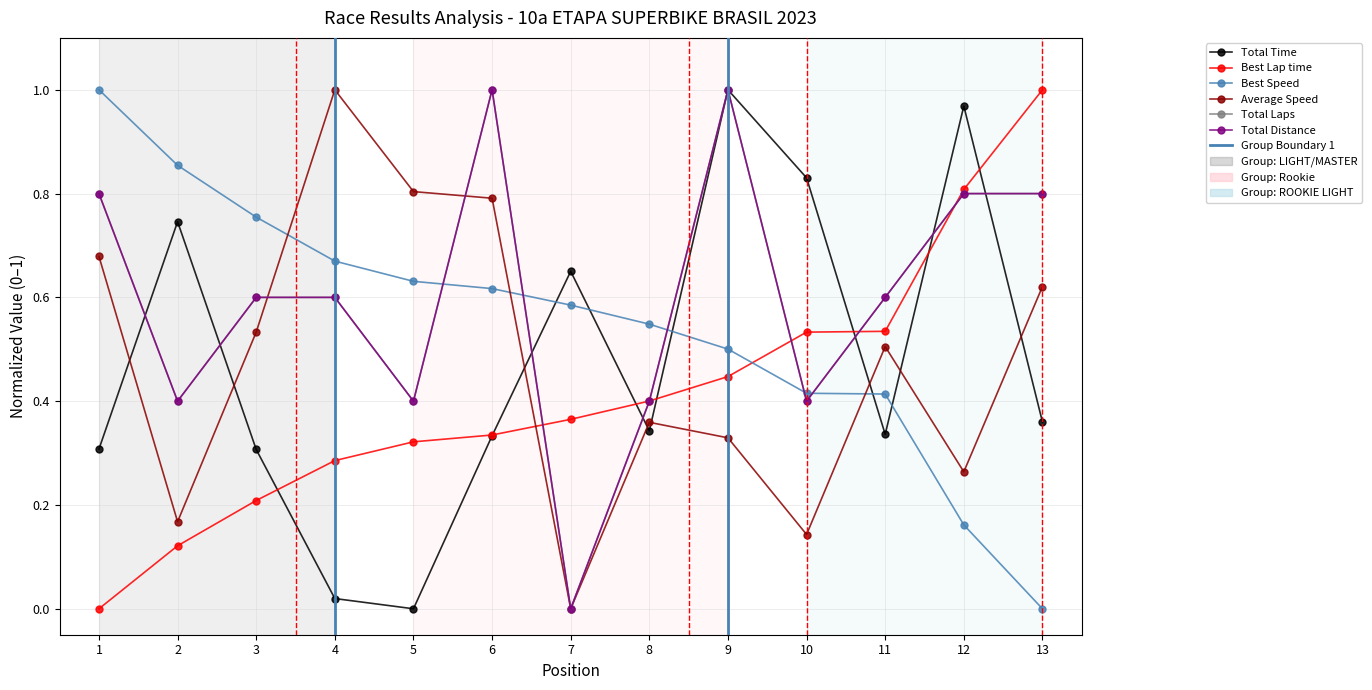

What is the difference between the maximum and second lowest values in the Total Time series?

1.0